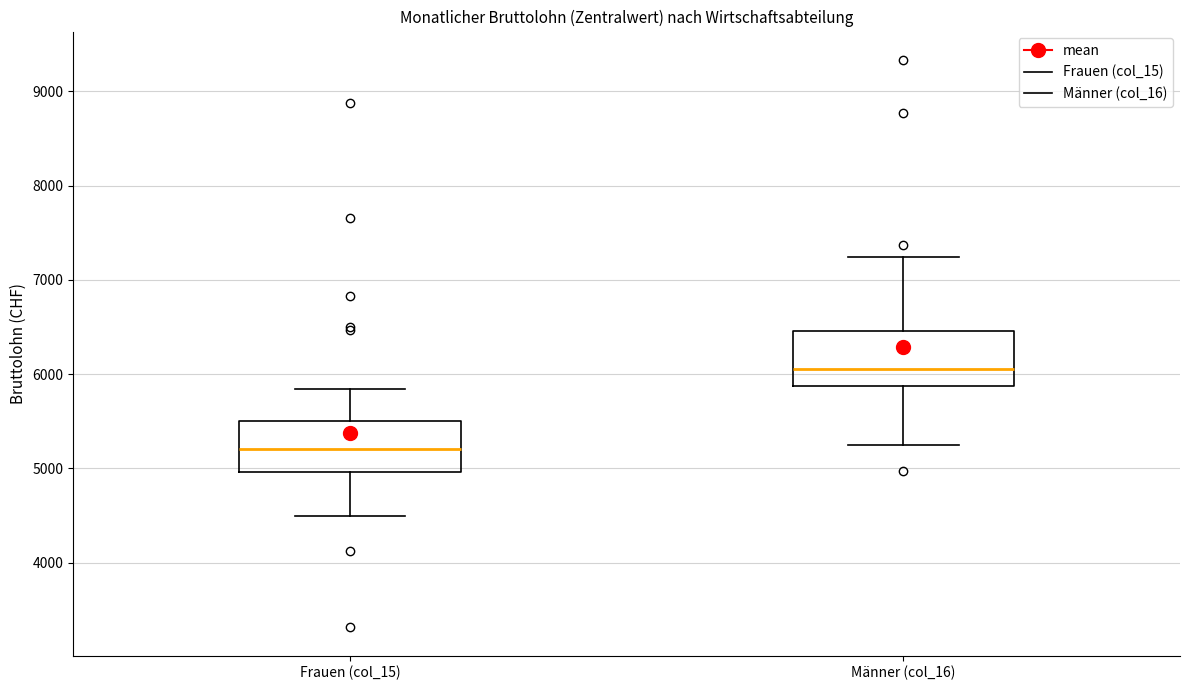

Reading left to right, transcribe this box plot: for each box, give where its median line is, the range the box spans, and where its two whiskers end, as read against the y-axis. The values are not printed on the chart, so give them approximately, as read against the axis.

Frauen (col_15): median 5200, box 5000 to 5500, whiskers 4500 to 5800
Männer (col_16): median 6100, box 5900 to 6500, whiskers 5200 to 7200